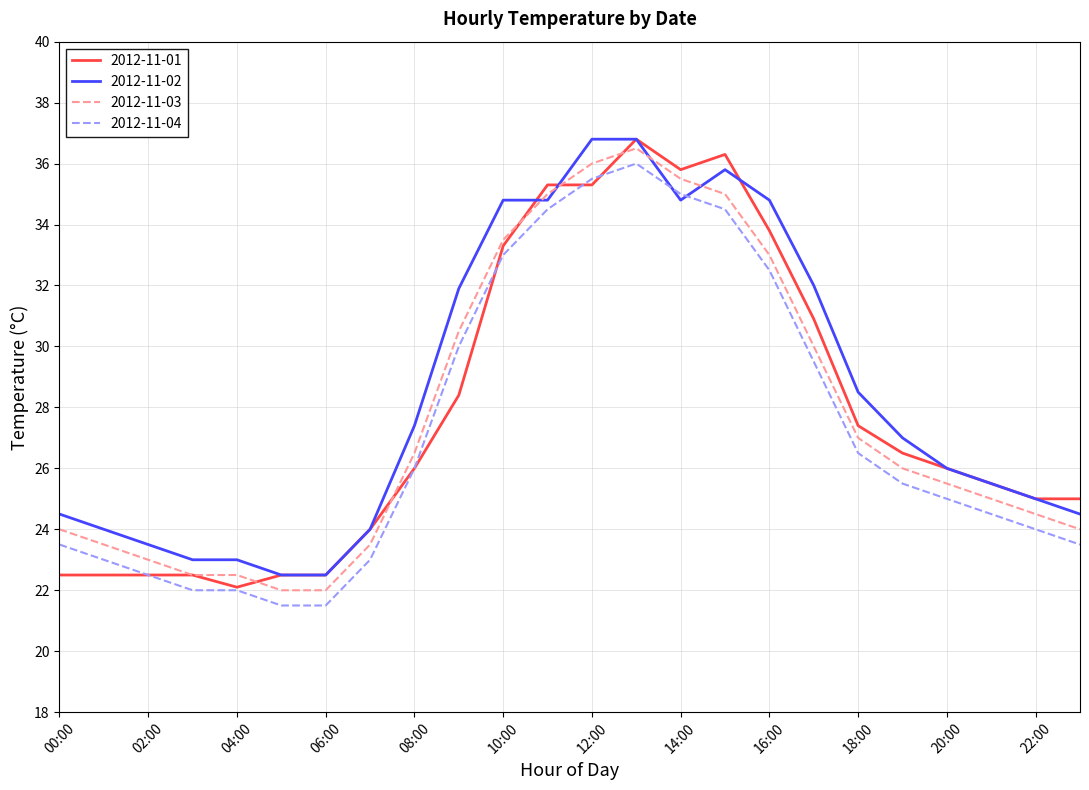

Count the number of data series in this chart.

4